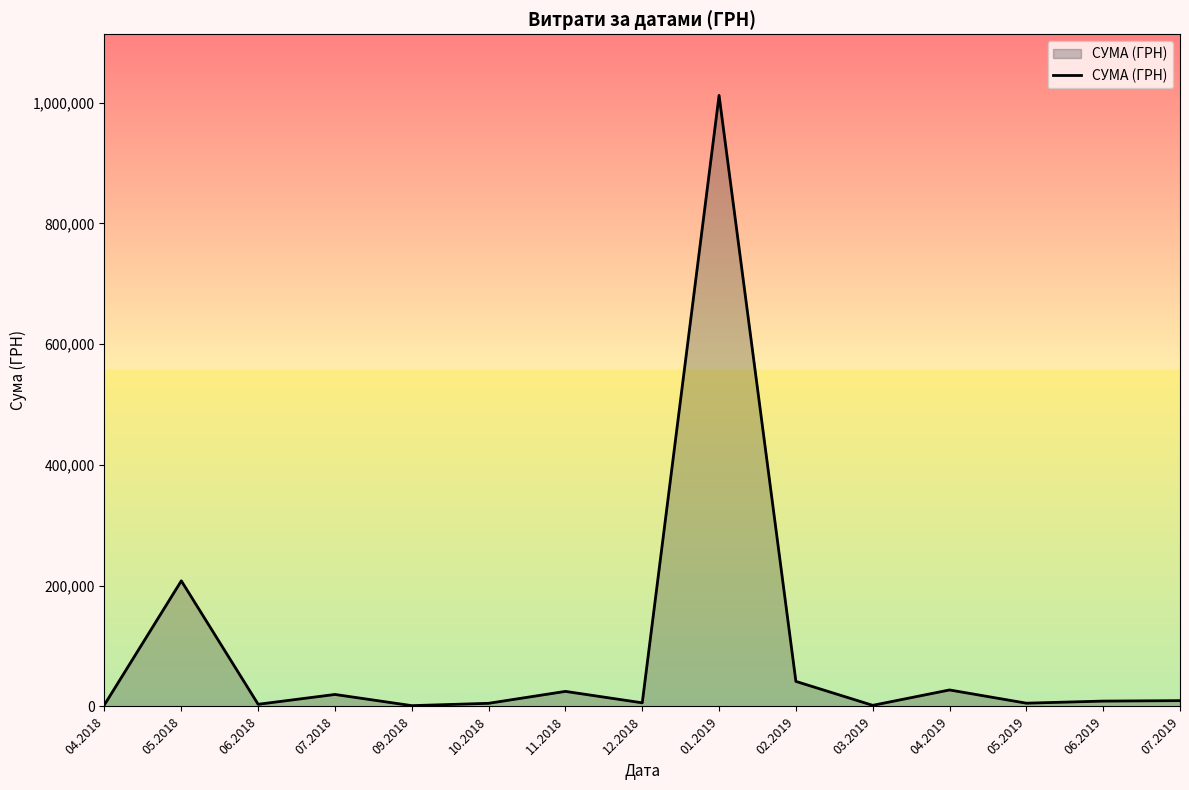

Is it true that the value at 01.2019 is 1011914.6?

True